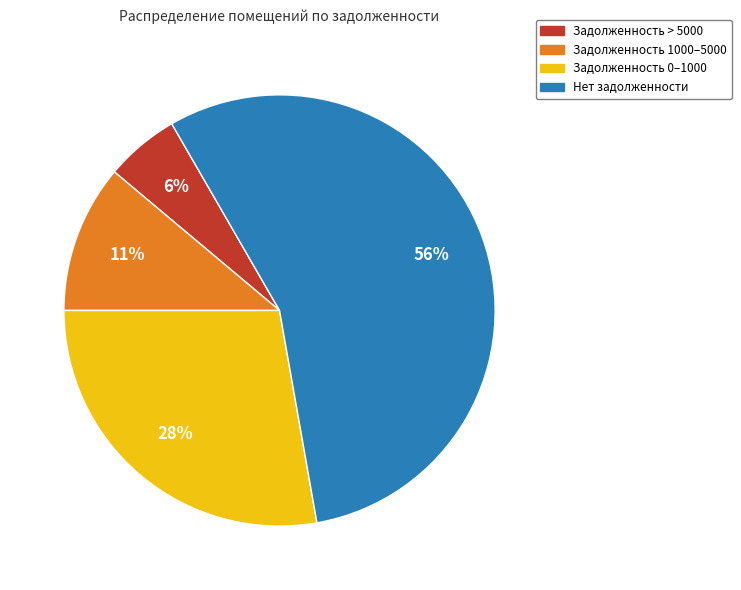

To the nearest percent, what is the difference between the largest and smallest slice percentages?

50%